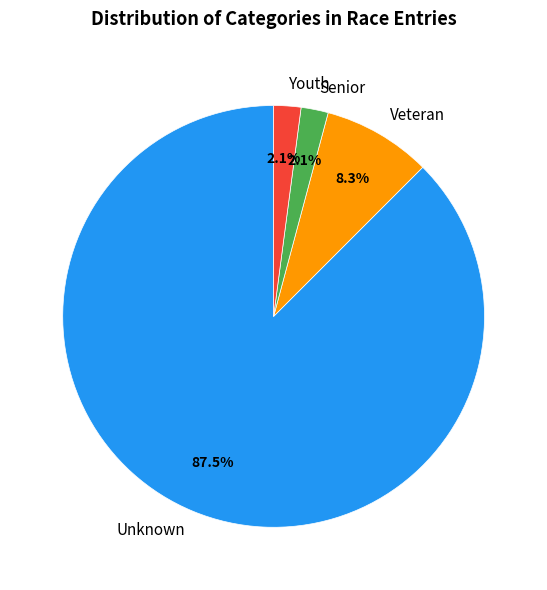

How many slices are in this pie chart?

4